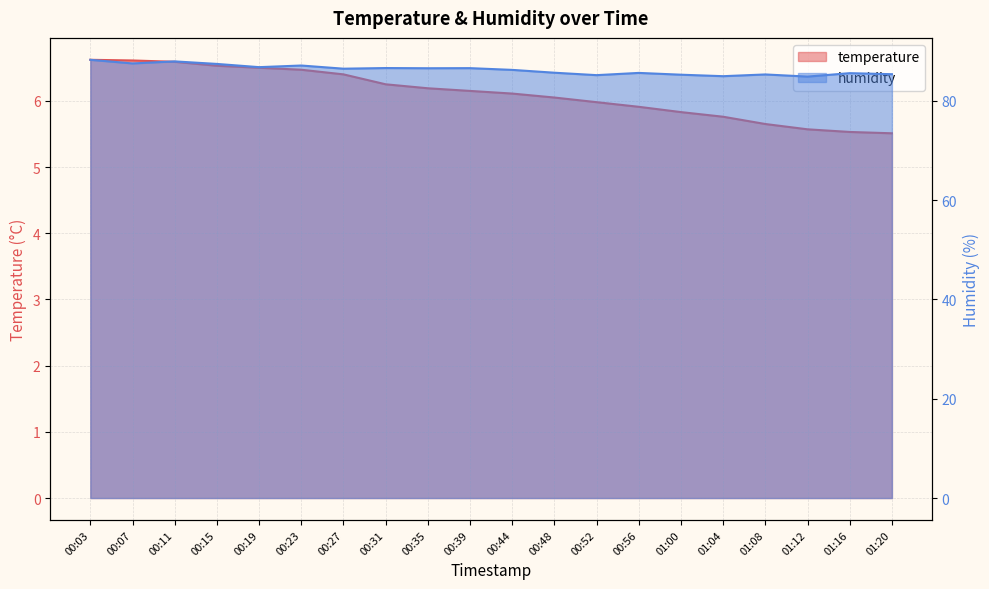

Does the chart have visible grid lines?

Yes